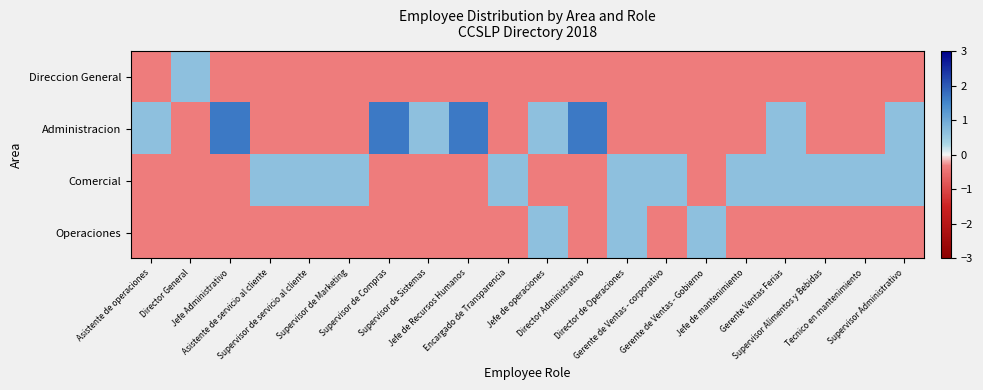

At which category is the sum across all series the highest?

Jefe Administrativo